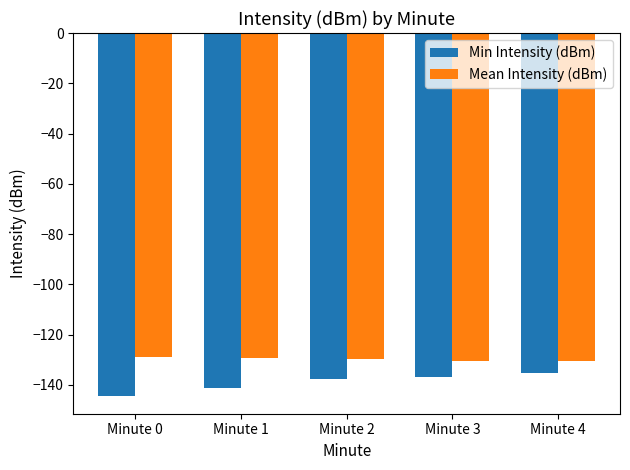

What is the maximum value shown in the chart?

-129.1